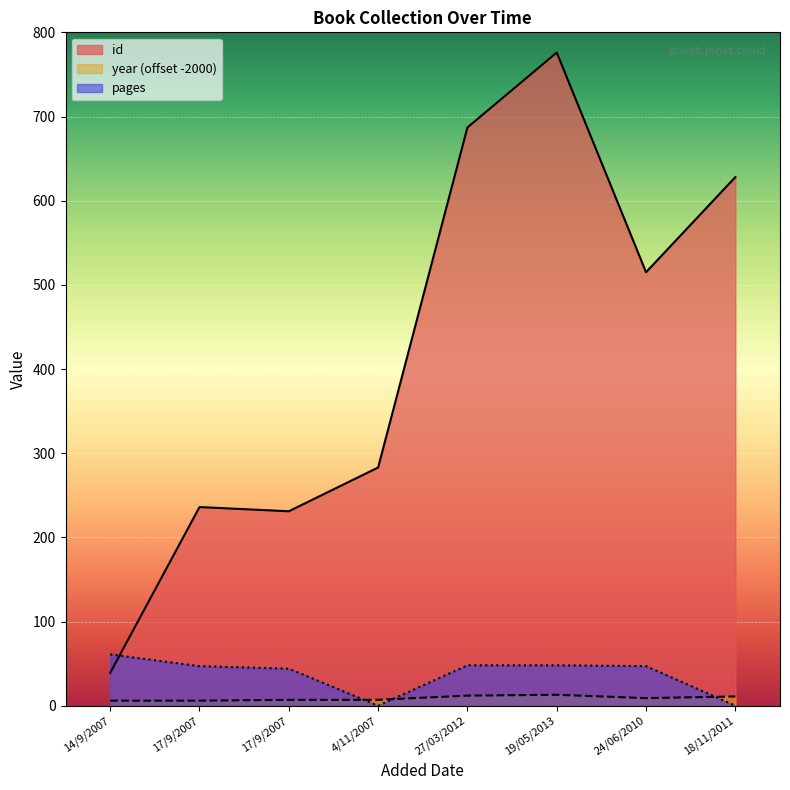

Rank the series by their maximum value, from highest to lowest.

id, pages, year